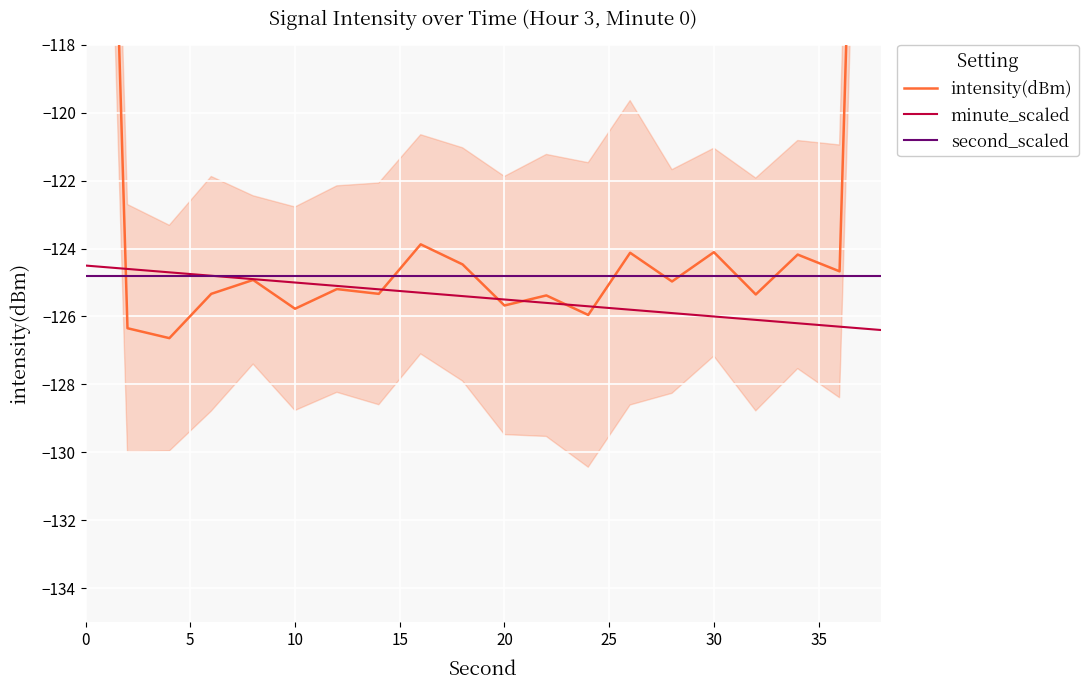

What is the lowest value of the second_scaled series?

-124.8